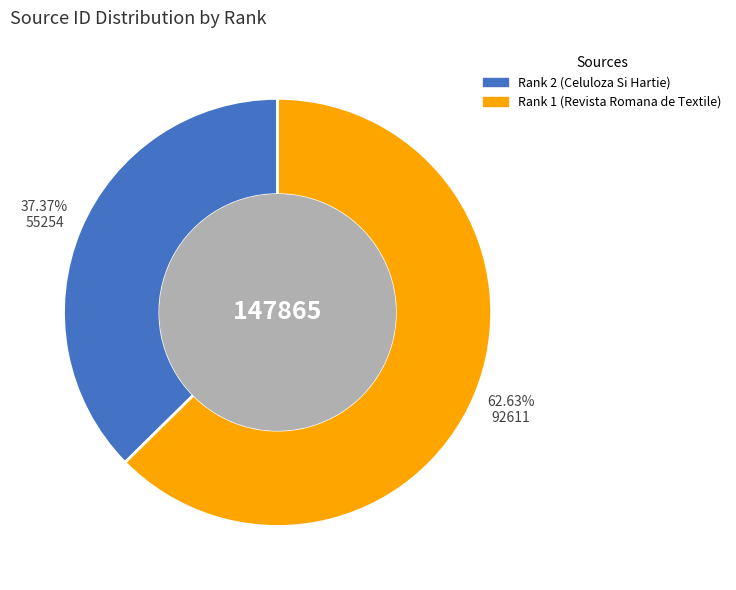

The Rank 1 (Revista Romana de Textile) slice represents 63% of the pie. True or false?

True